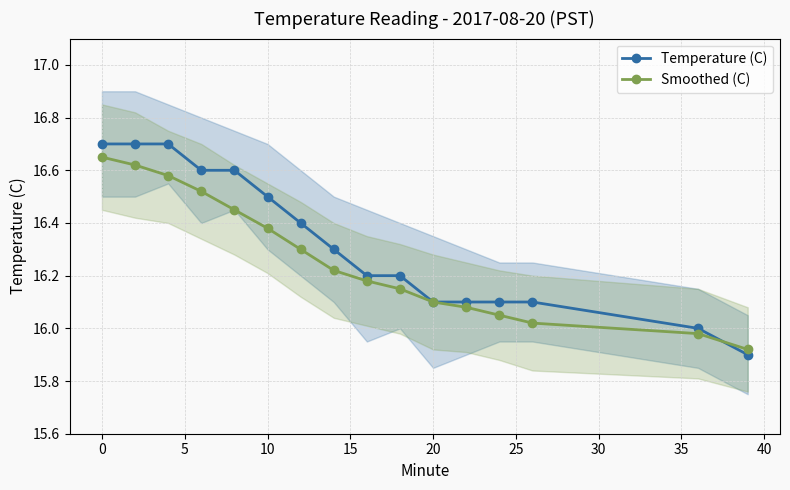

What are all the series names shown in the legend?

Temperature (C), Smoothed (C)